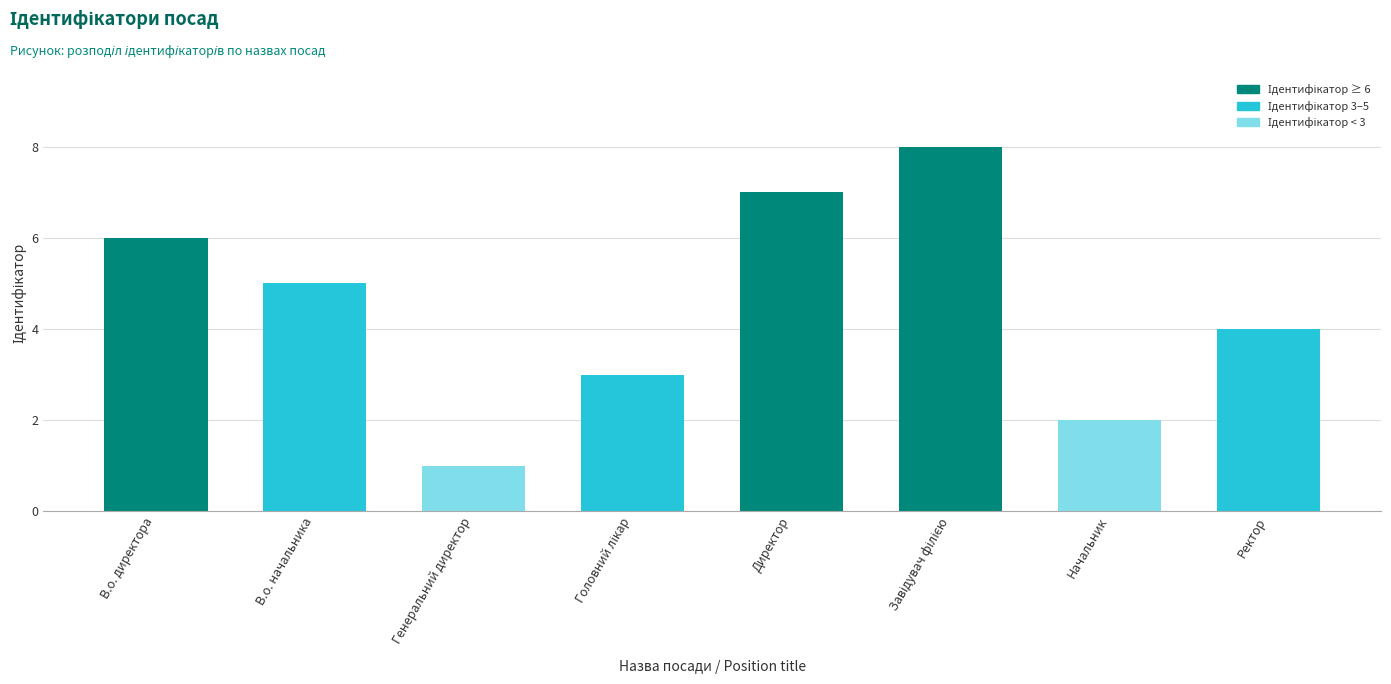

What is the approximate value at Начальник?

2